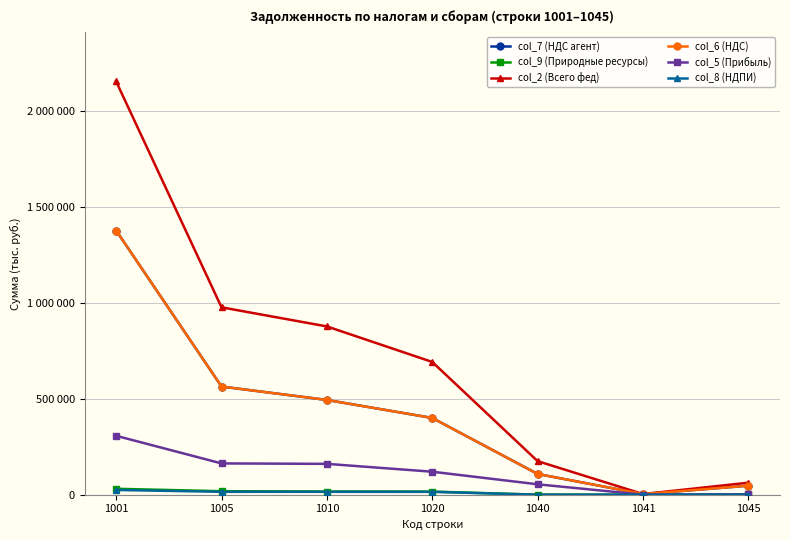

Between 1041 and 1045, which series saw the biggest shift?

col_2 (Всего фед)